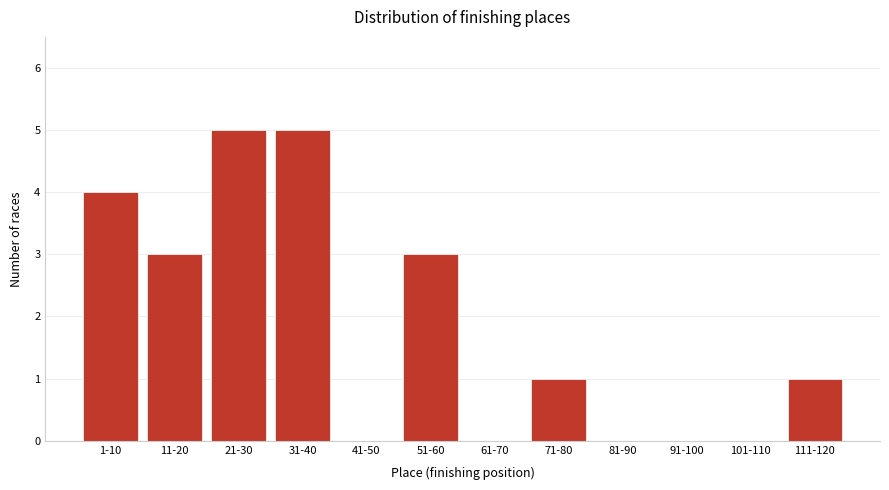

Reading right to left, what are all the values shown in this chart?

111-120=1	101-110=0	91-100=0	81-90=0	71-80=1	61-70=0	51-60=3	41-50=0	31-40=5	21-30=5	11-20=3	1-10=4